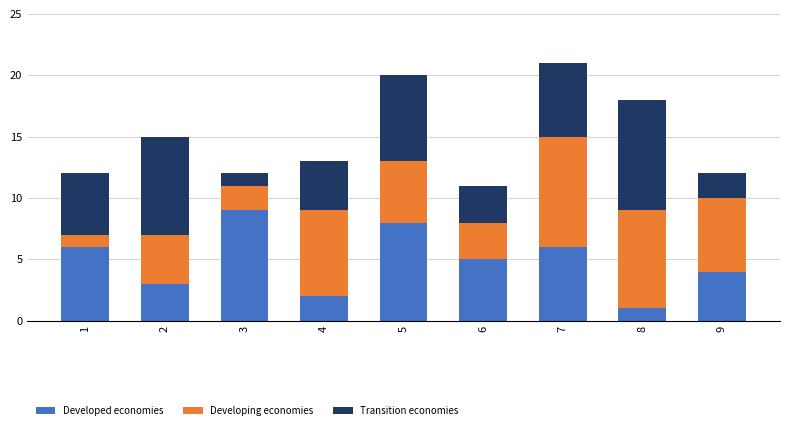

What is the maximum value for Developed economies?

9